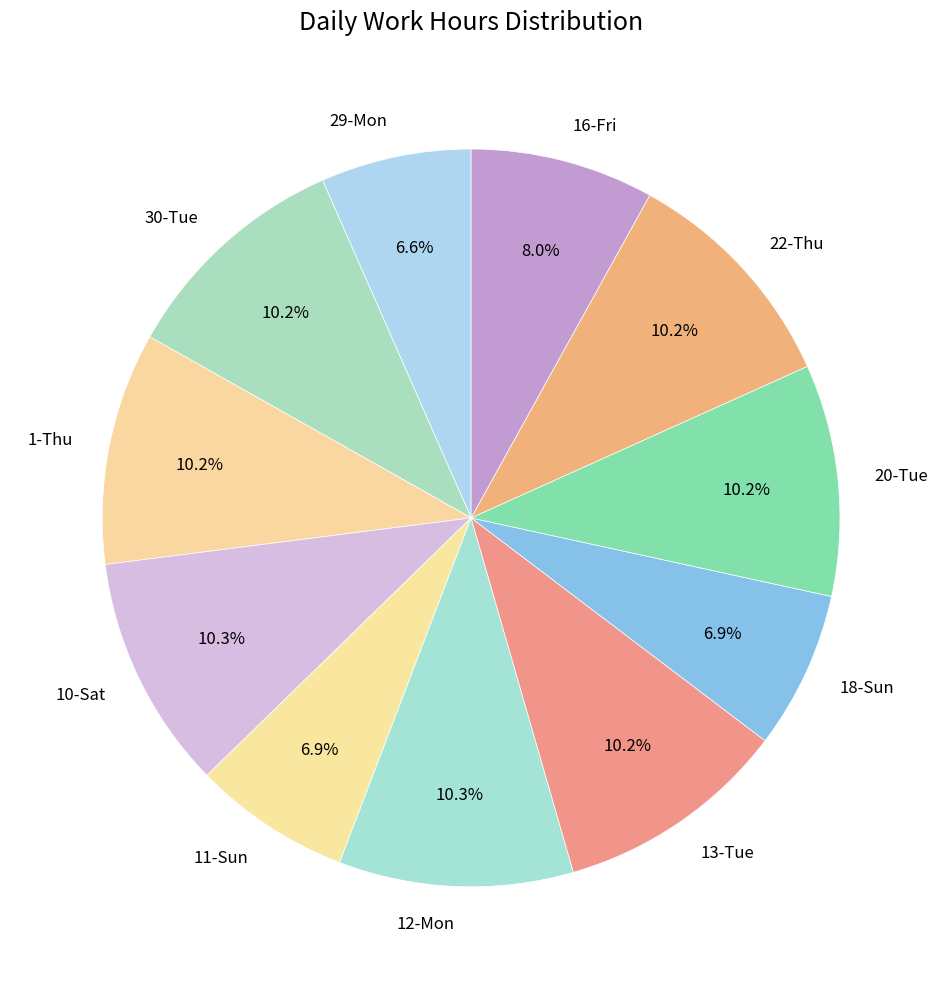

True or false: 20-Tue accounts for 10% of the total.

True